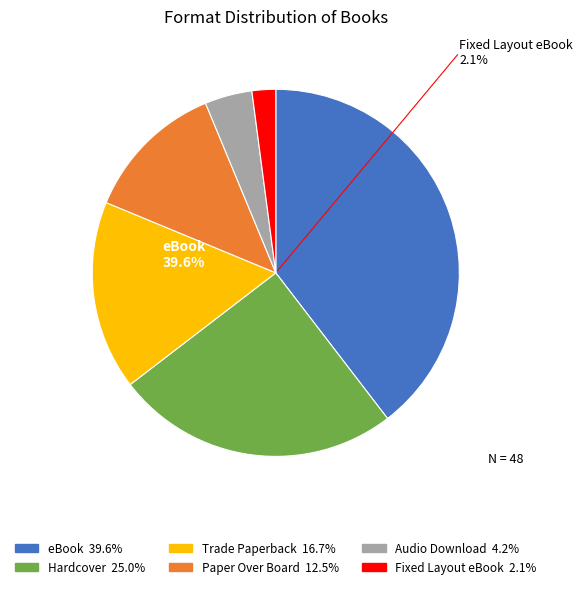

To the nearest percent, what is the combined percentage of Audio Download and eBook?

44%